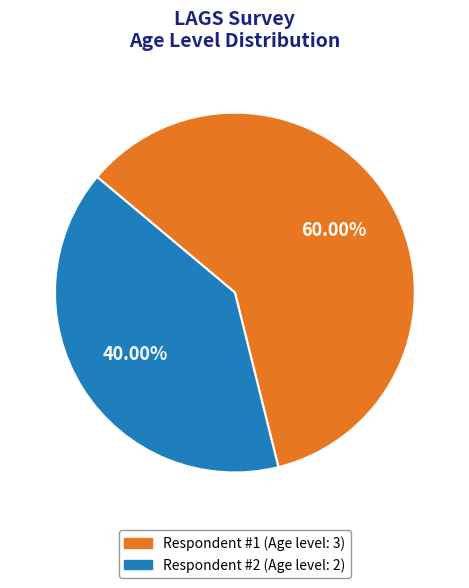

To the nearest percent, what is the difference between the largest and smallest slice percentages?

20%